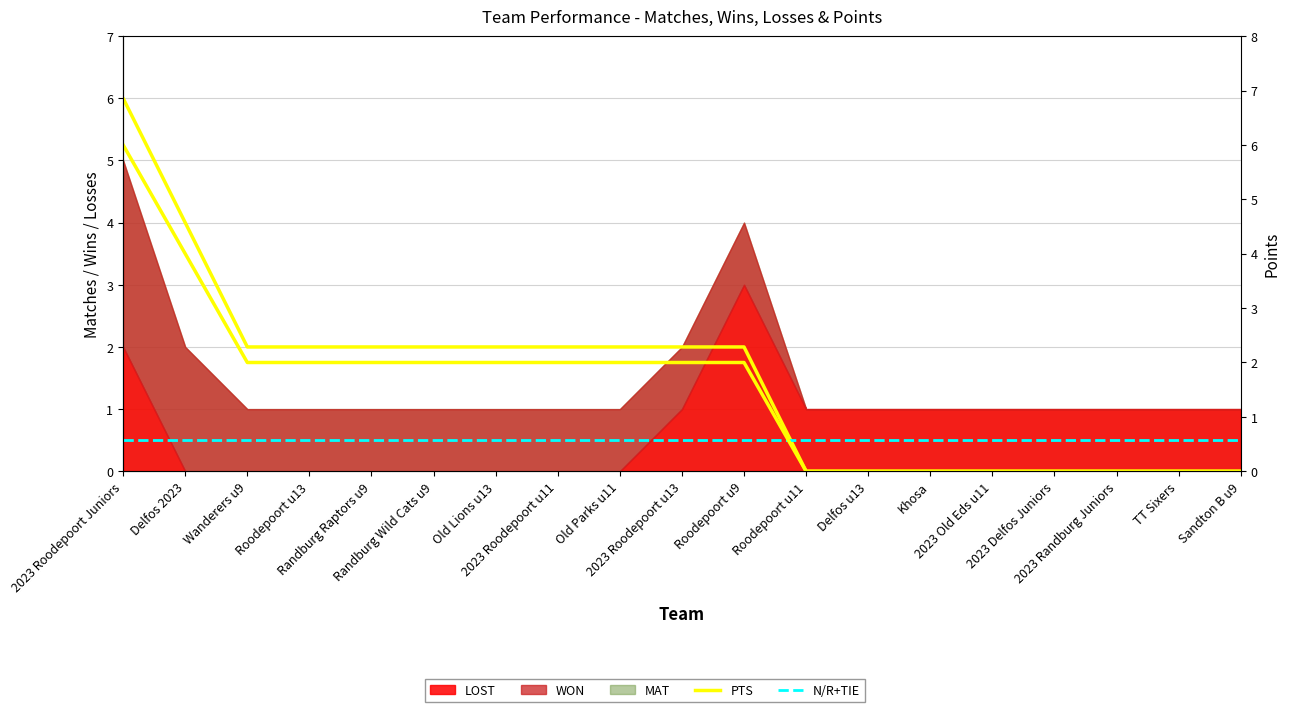

What is the average value of the N/R+TIE series?

0.5